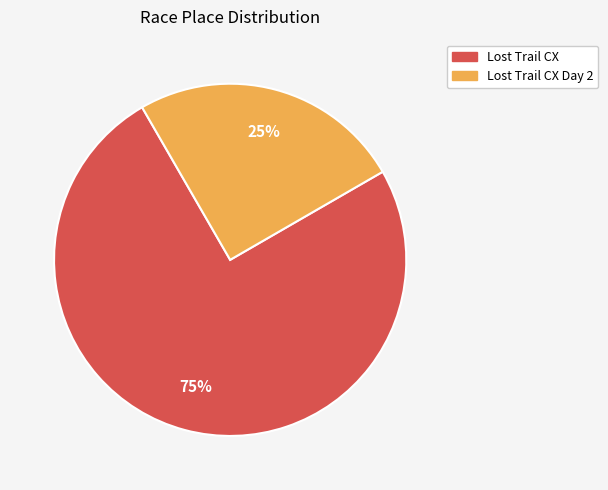

Count the number of slices in the pie.

2